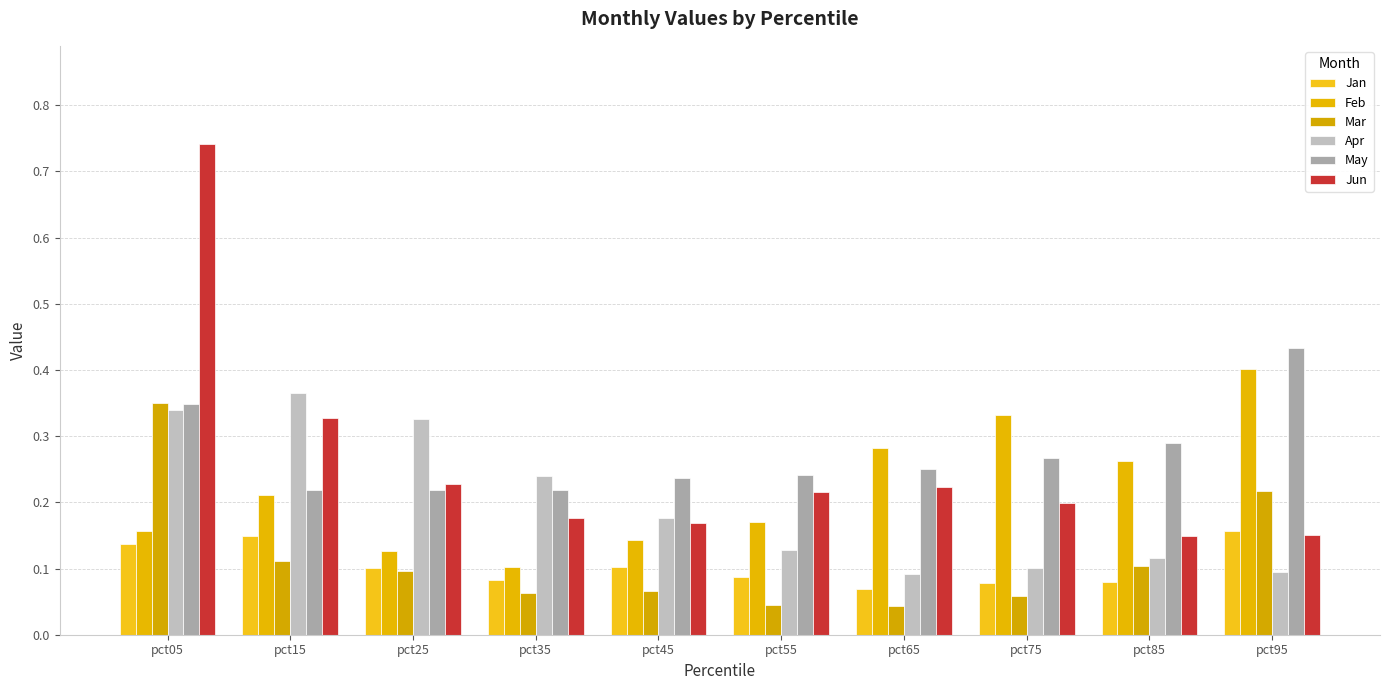

Which series has the largest total across all categories?

May